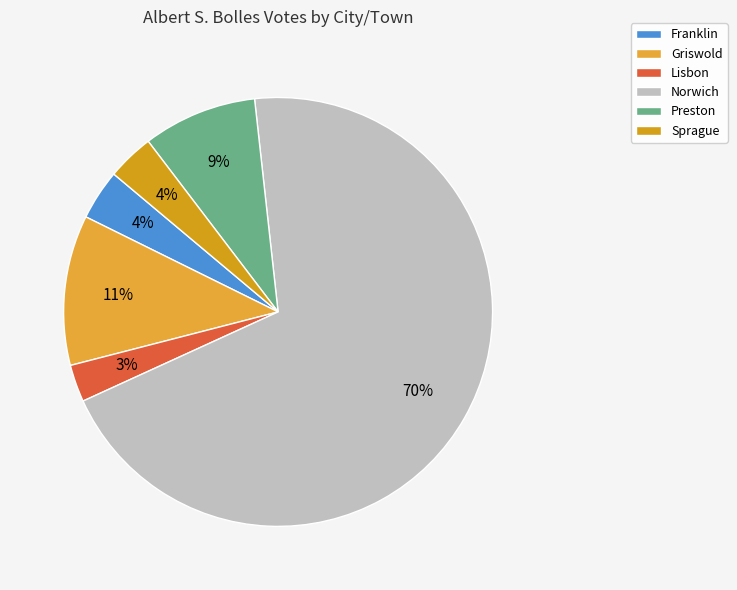

Which slice represents more than half of the pie?

Norwich